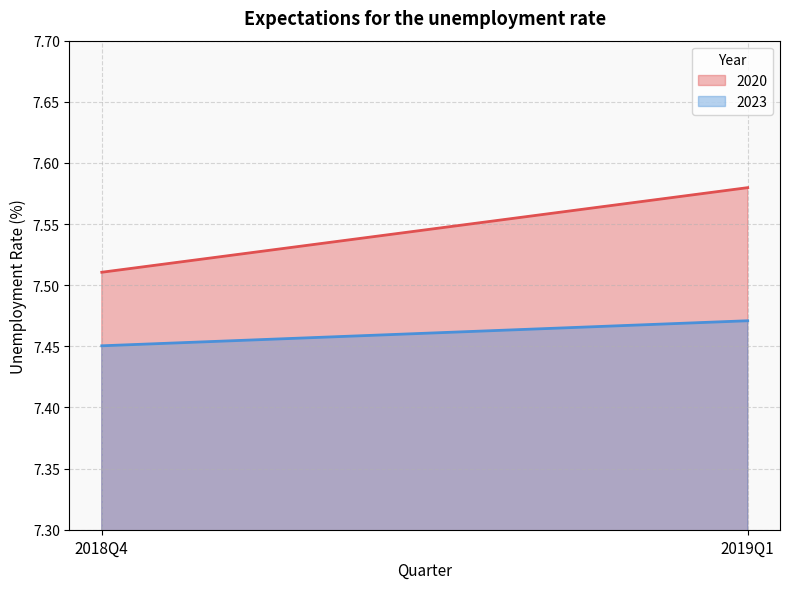

The value of 2020 at 2018Q4 is 7.5. True or false?

True